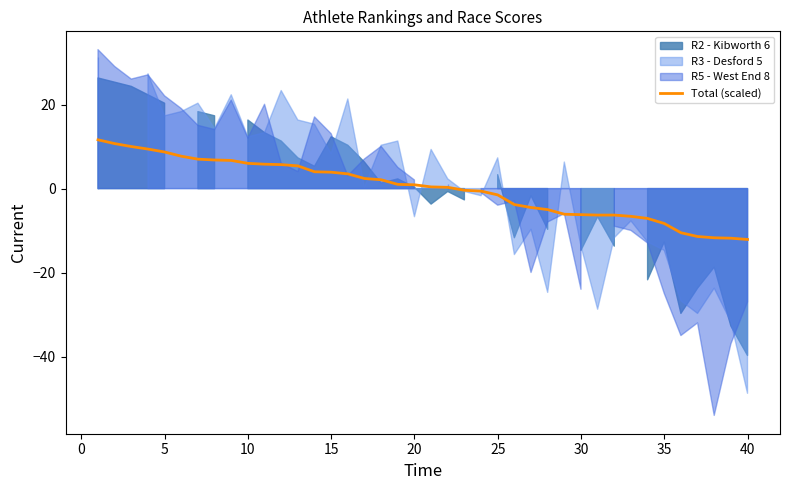

How many lines are shown in the chart?

1